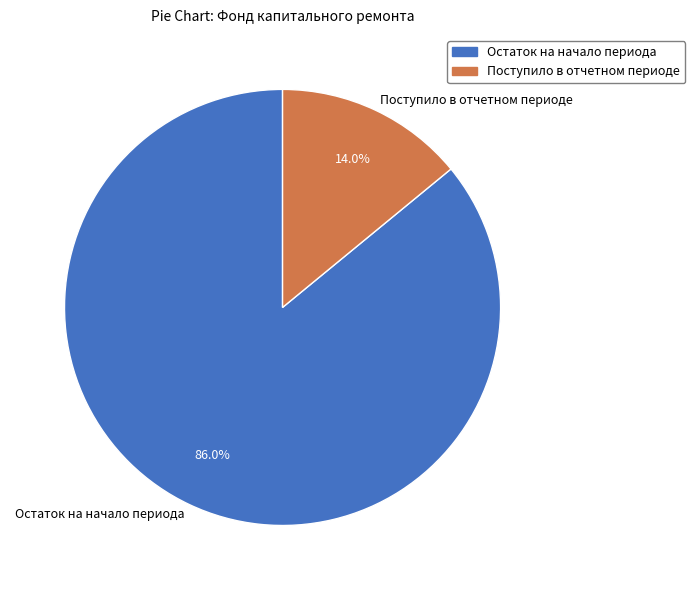

To the nearest percent, what is the difference between the largest and smallest slice percentages?

72%